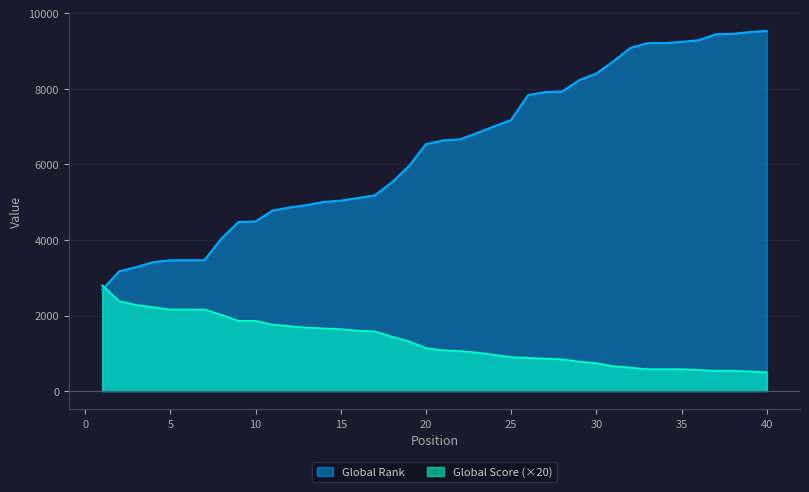

What is the value of the Global Rank point at the 33rd from the left?

9210